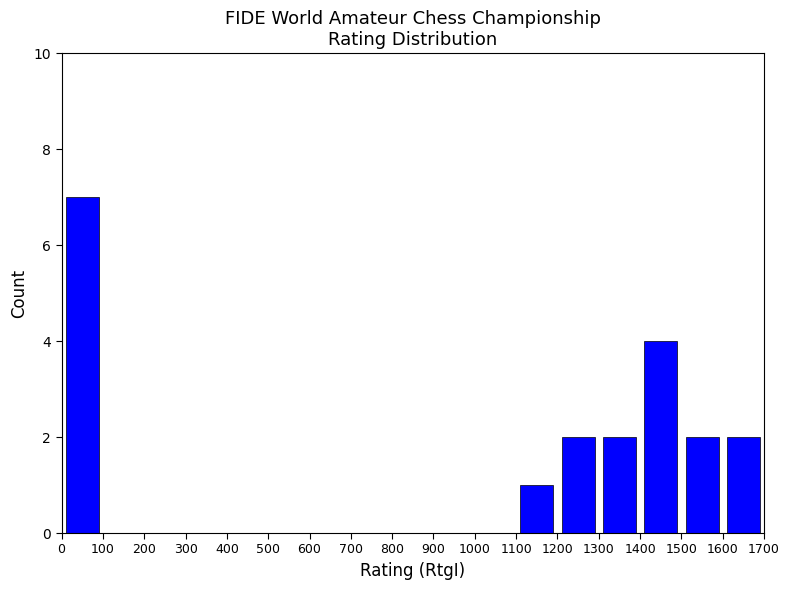

Reading left to right, list every bar in this chart as the range it spans on the x-axis followed by its height. The values are not printed on the chart, so give them approximately, as read against the axis.

0 to 100: 7
100 to 200: 0
200 to 300: 0
300 to 400: 0
400 to 500: 0
500 to 600: 0
600 to 700: 0
700 to 800: 0
800 to 900: 0
900 to 1000: 0
1000 to 1100: 0
1100 to 1200: 1
1200 to 1300: 2
1300 to 1400: 2
1400 to 1500: 4
1500 to 1600: 2
1600 to 1700: 2